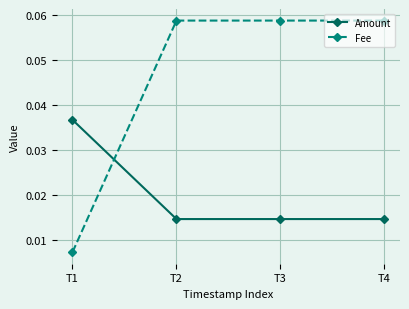

How many intersections are there between Amount and Fee?

1